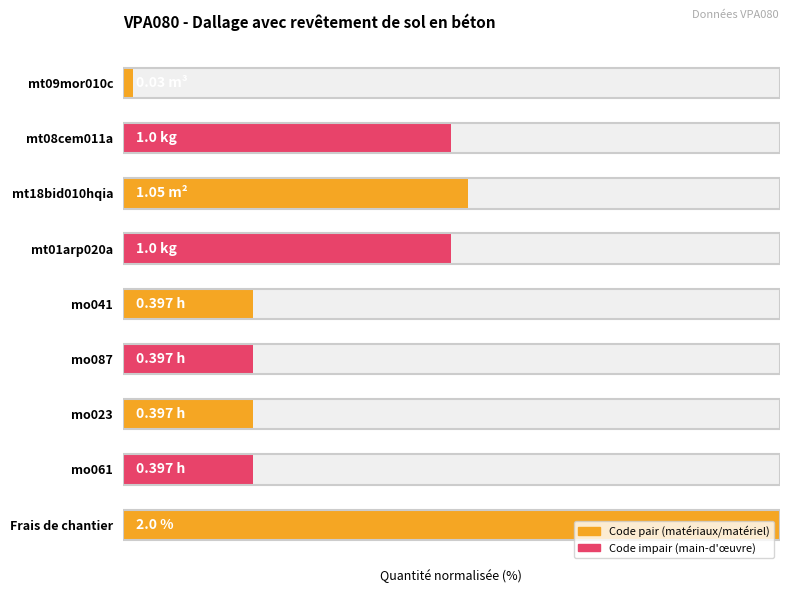

True or false: the data shows 19.9 at mo061.

True